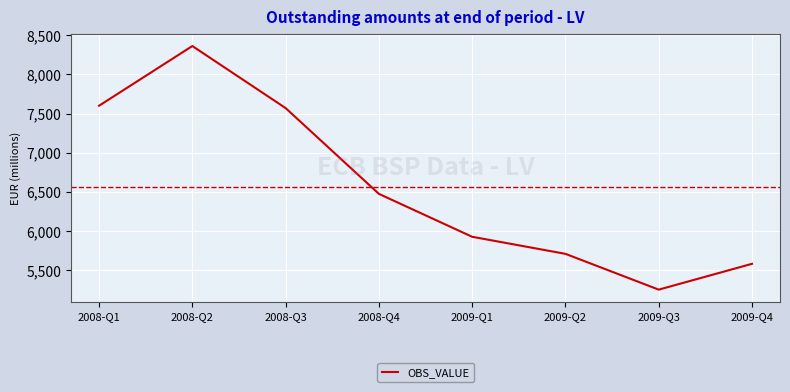

Approximately how many times larger is the value at 2009-Q1 compared to 2009-Q3?

1.1